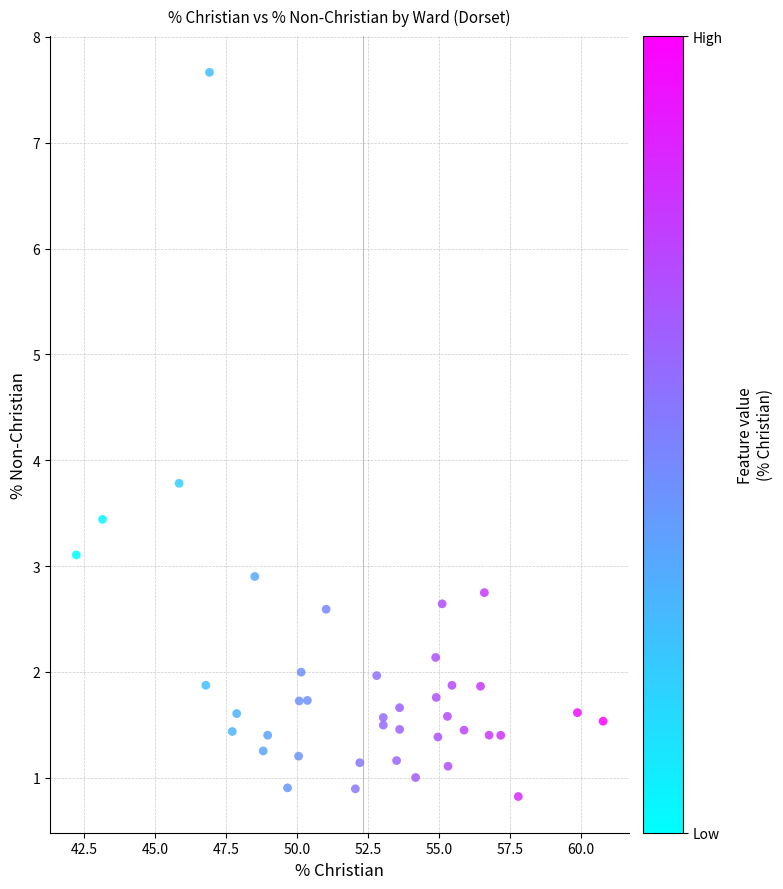

What Y value in the scatter plot is closest to 4?

3.8